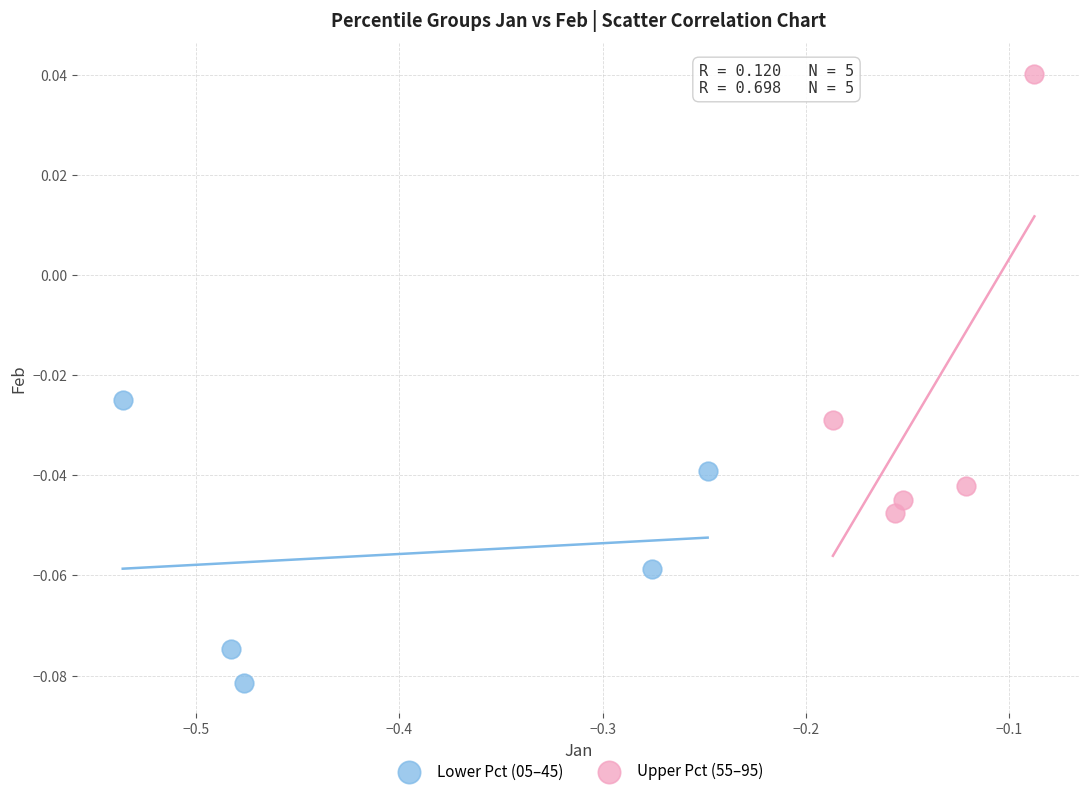

Which series contains the highest Y value?

Upper Pct (55–95)